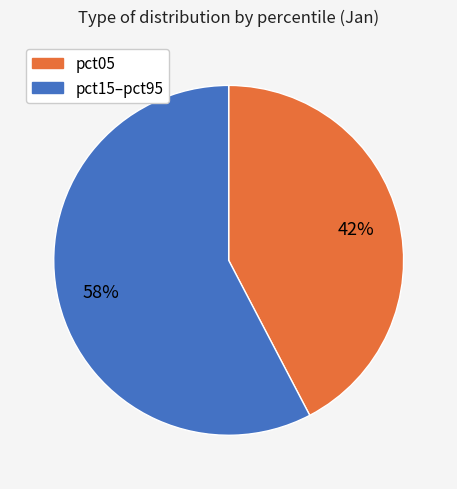

Does any single category account for the majority?

Yes